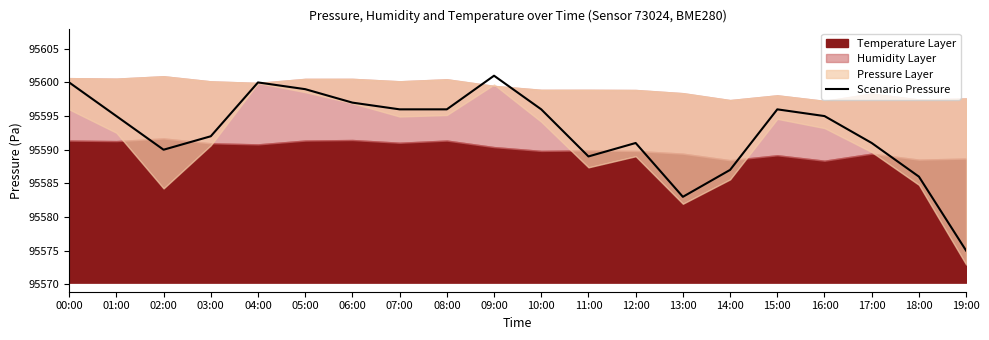

Does the chart display data point markers on the line(s)?

No